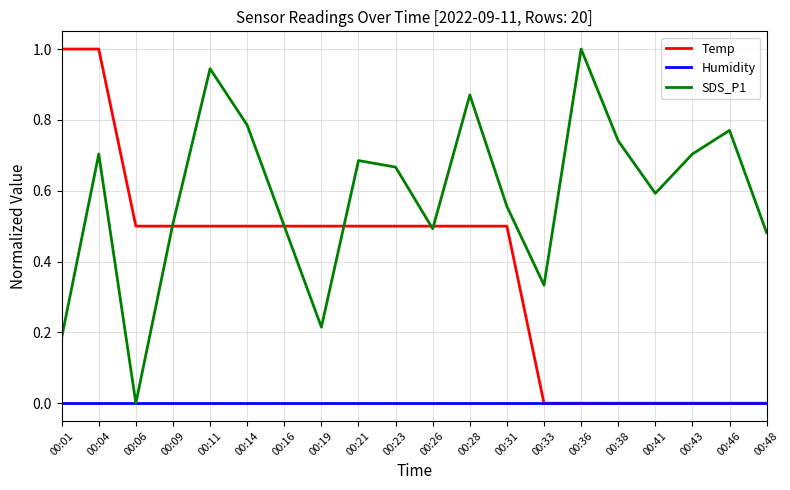

Which series has the largest total across all categories?

SDS_P1